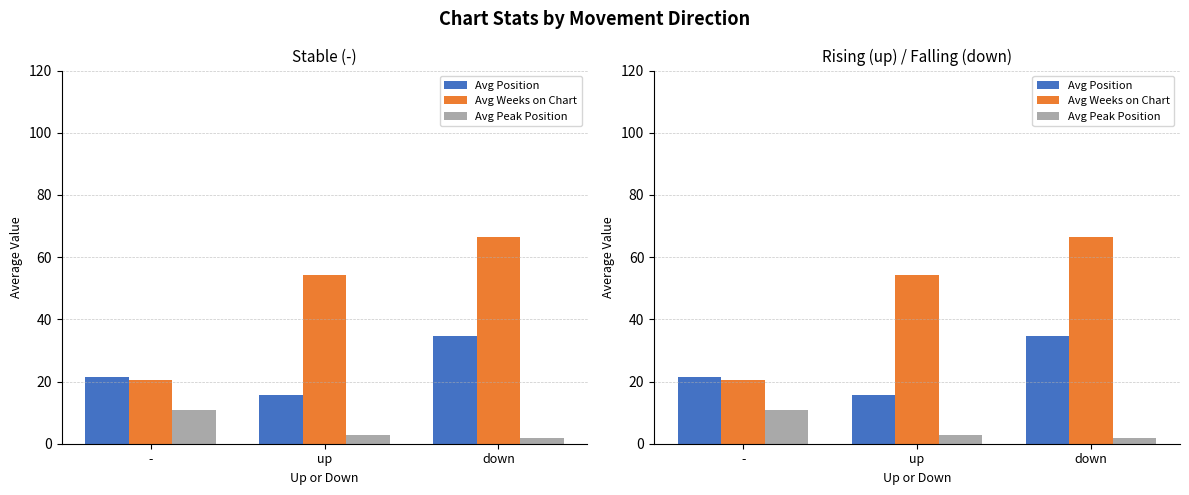

Which series has the largest total across all categories?

Avg Weeks on Chart